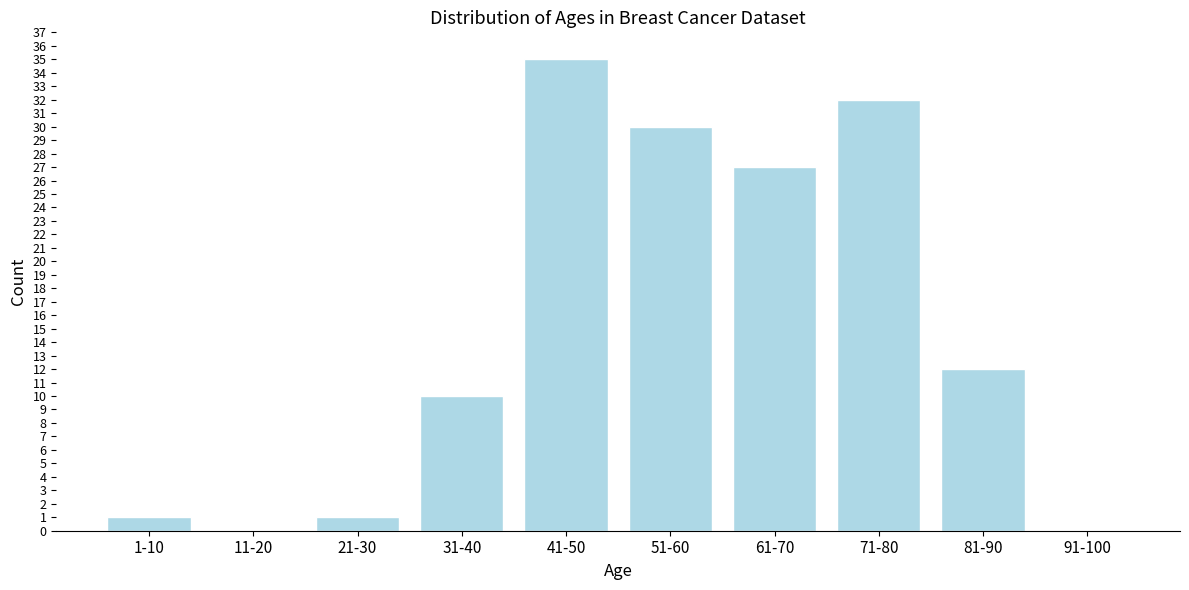

Reading left to right, transcribe all the data shown in this chart.

1-10=1	11-20=0	21-30=1	31-40=10	41-50=35	51-60=30	61-70=27	71-80=32	81-90=12	91-100=0